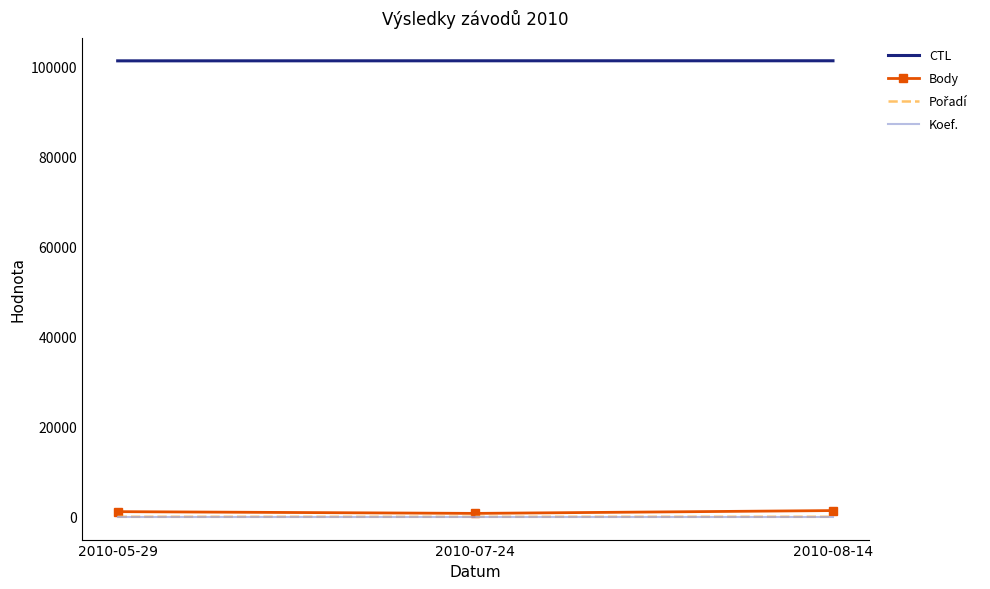

Which series has the largest total across all categories?

CTL